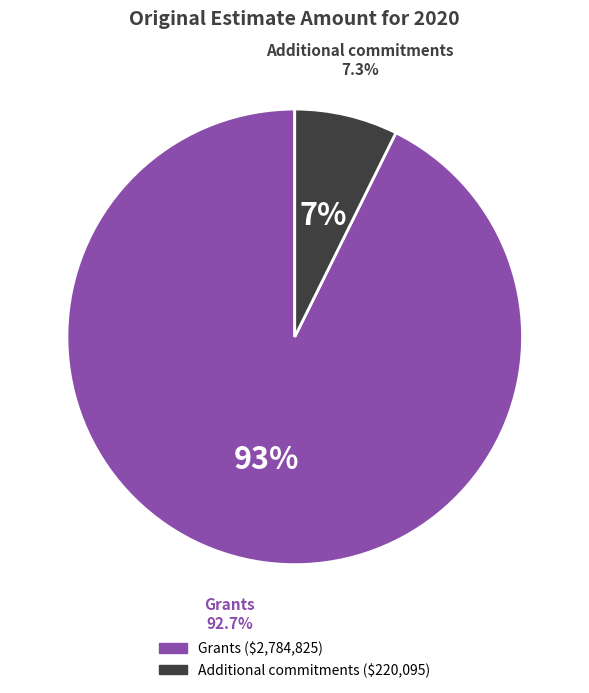

The Additional commitments slice represents 7% of the pie. True or false?

True